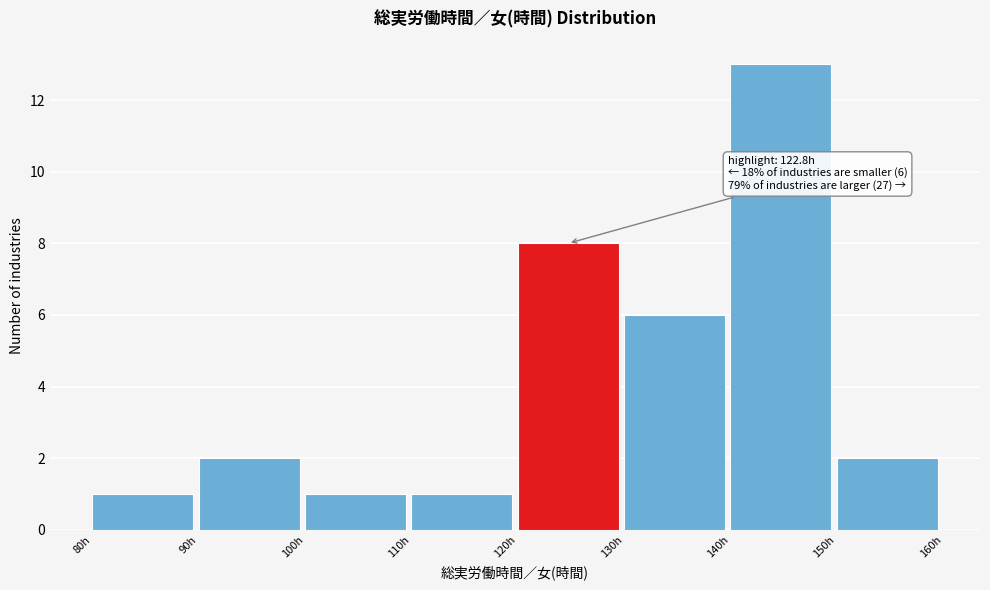

Over which range of the x-axis is the bar tallest?

140 to 150